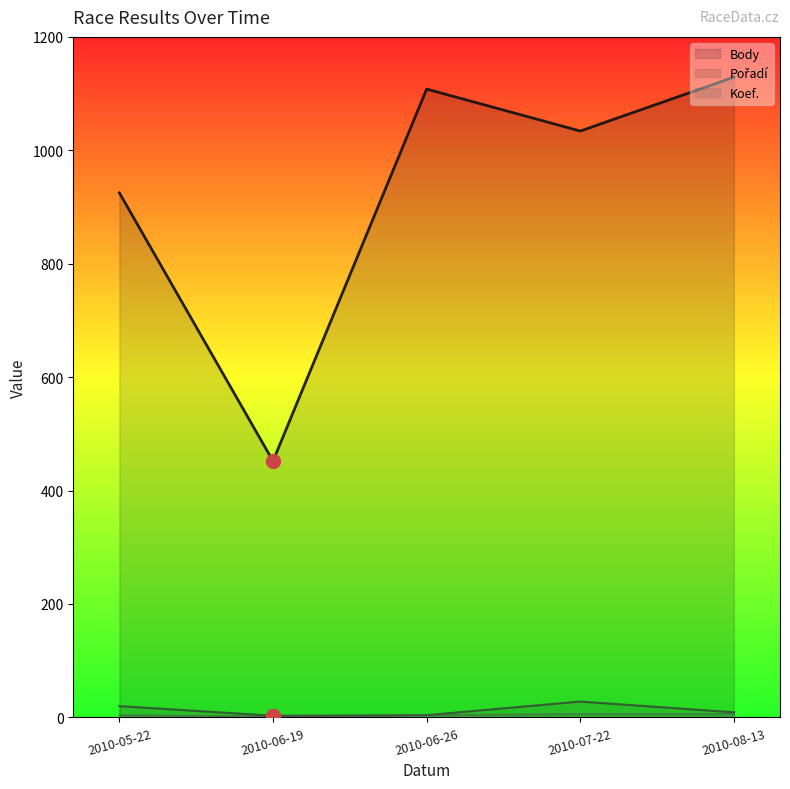

At how many categories does at least one series exceed 690?

4